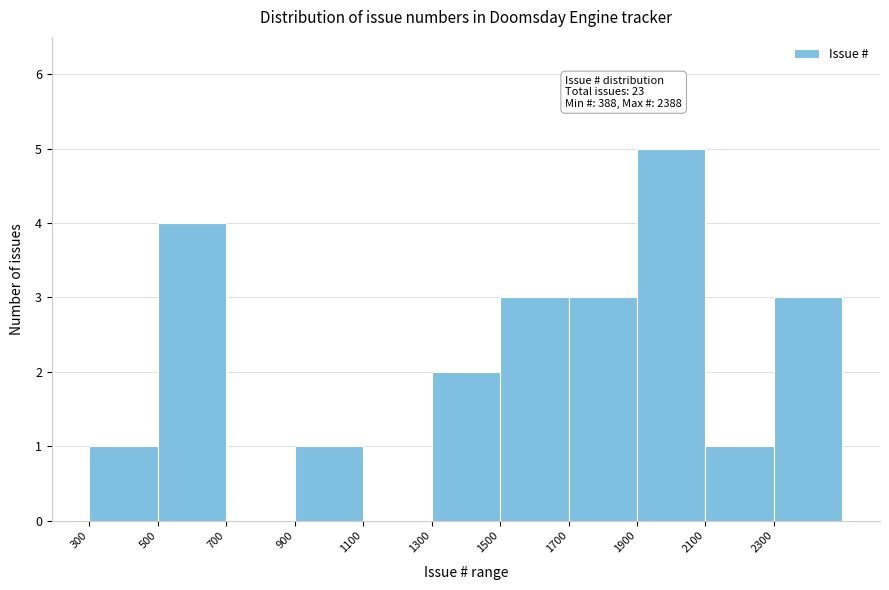

Over which range of the x-axis is the bar tallest?

1900 to 2100